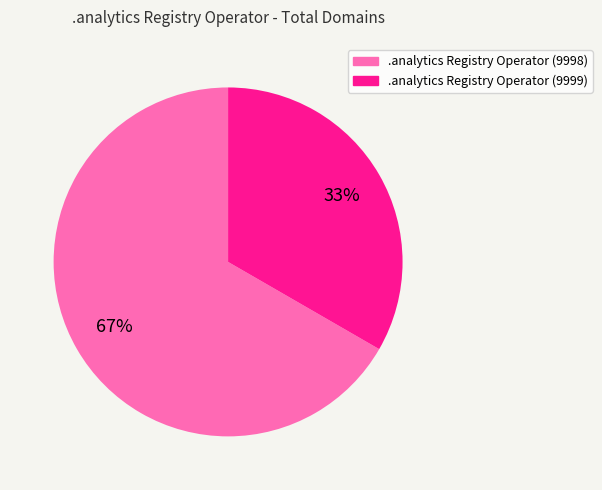

Which category has the biggest portion of the pie?

.analytics Registry Operator (9998)